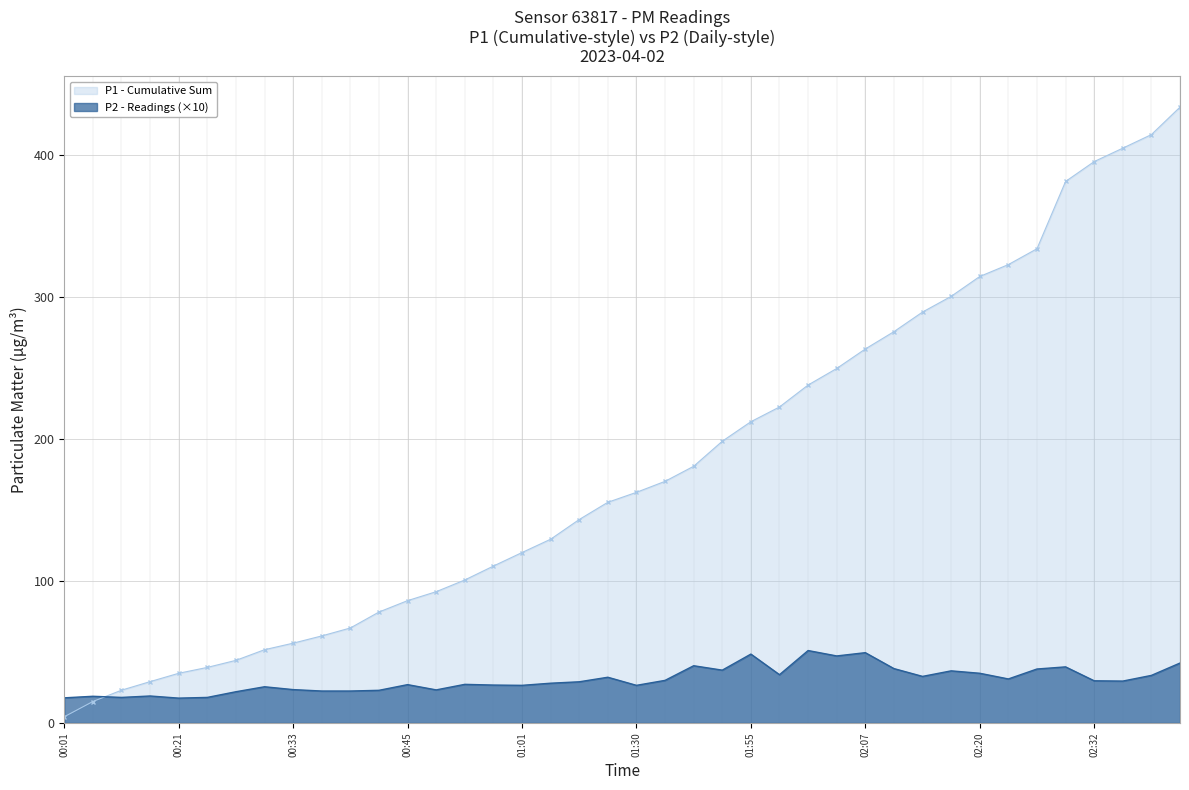

Where does the data first go above 29?

01:27